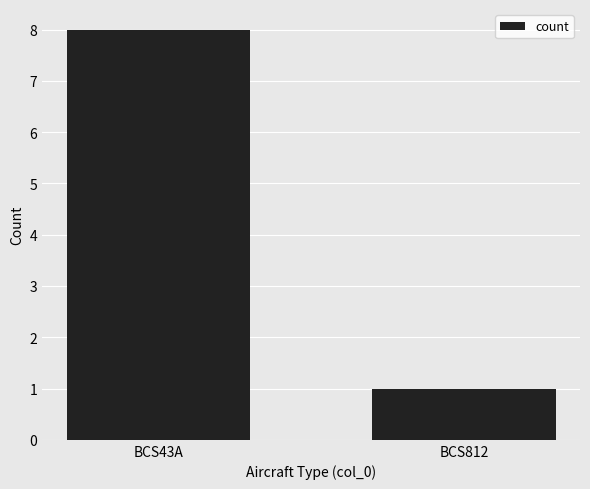

What is the minimum value shown in the chart?

1